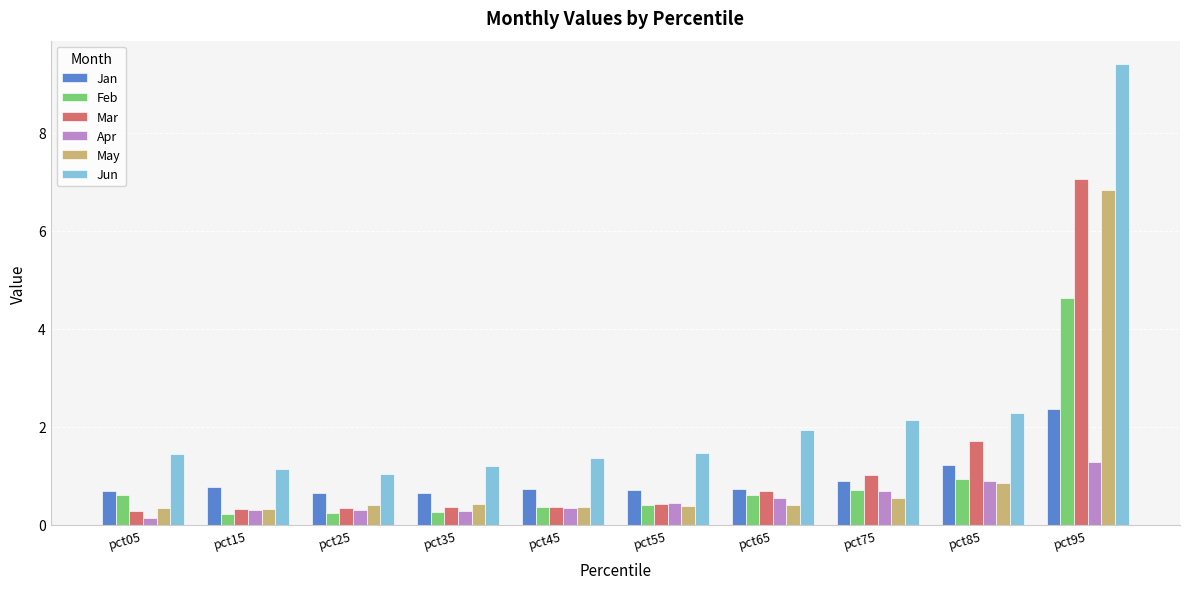

How many groups of bars are there?

10